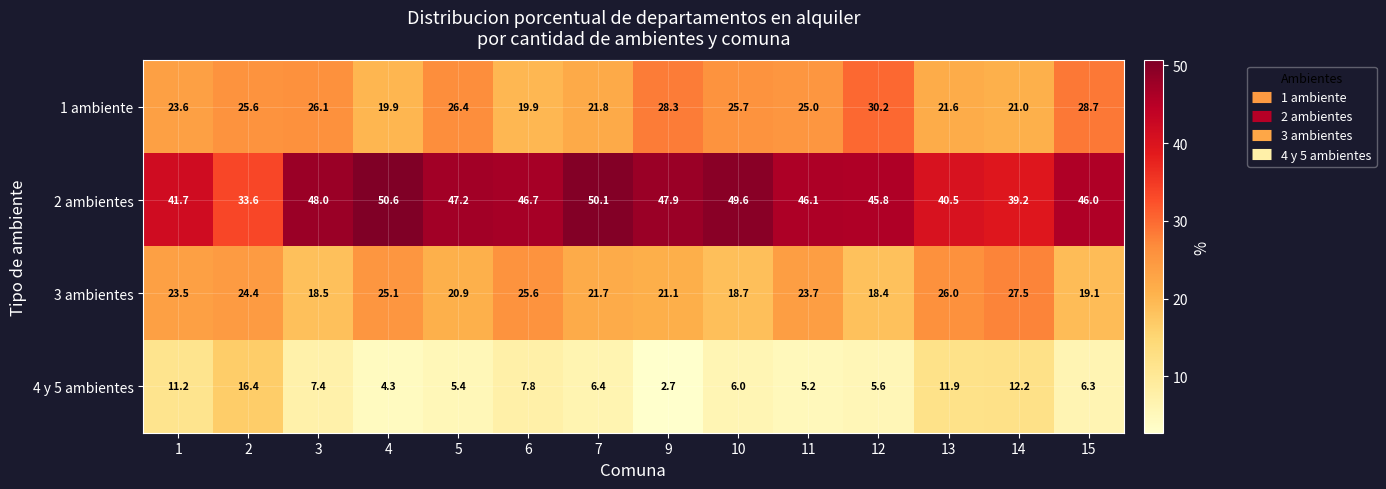

What is the sum of the 1 ambiente values at 7 and 4?

41.7